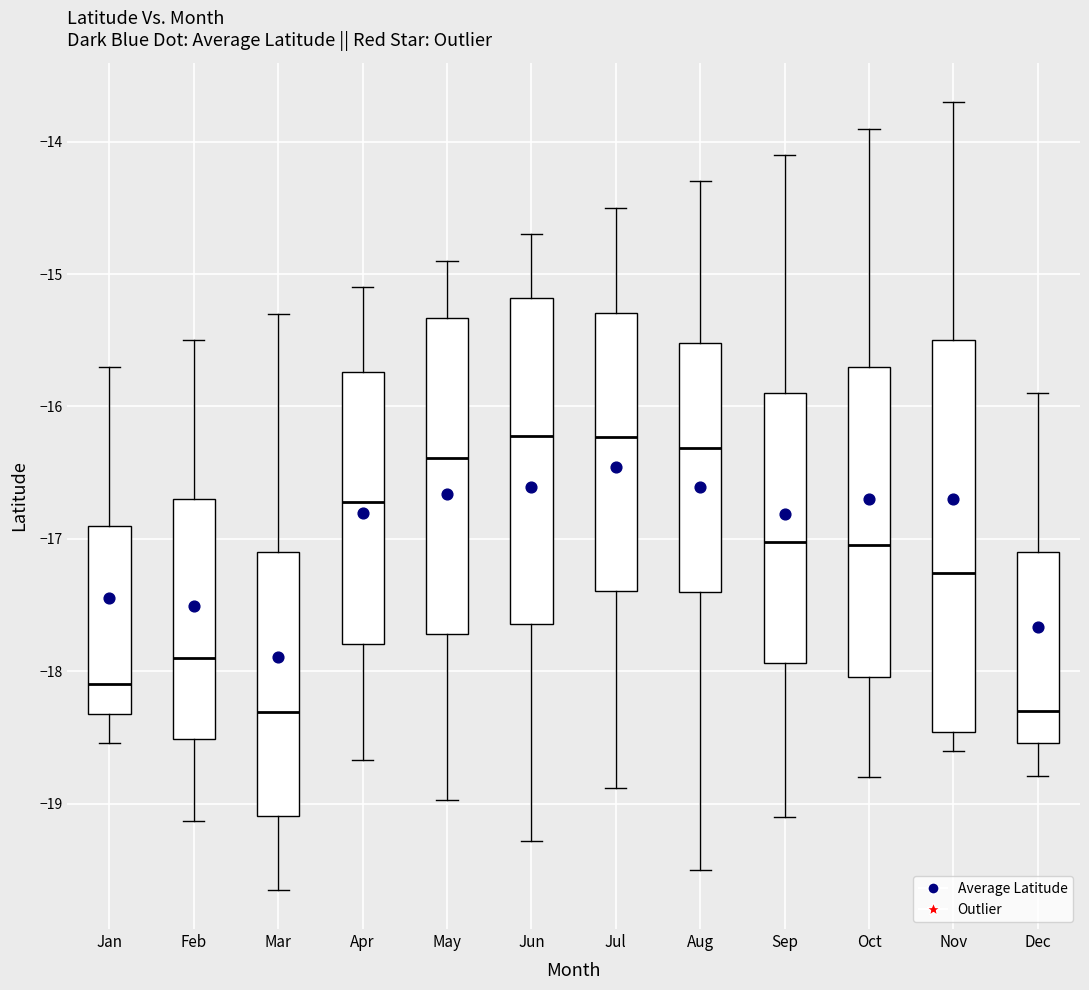

Comparing the boxes themselves (not the whiskers), which one is the tallest?

Nov